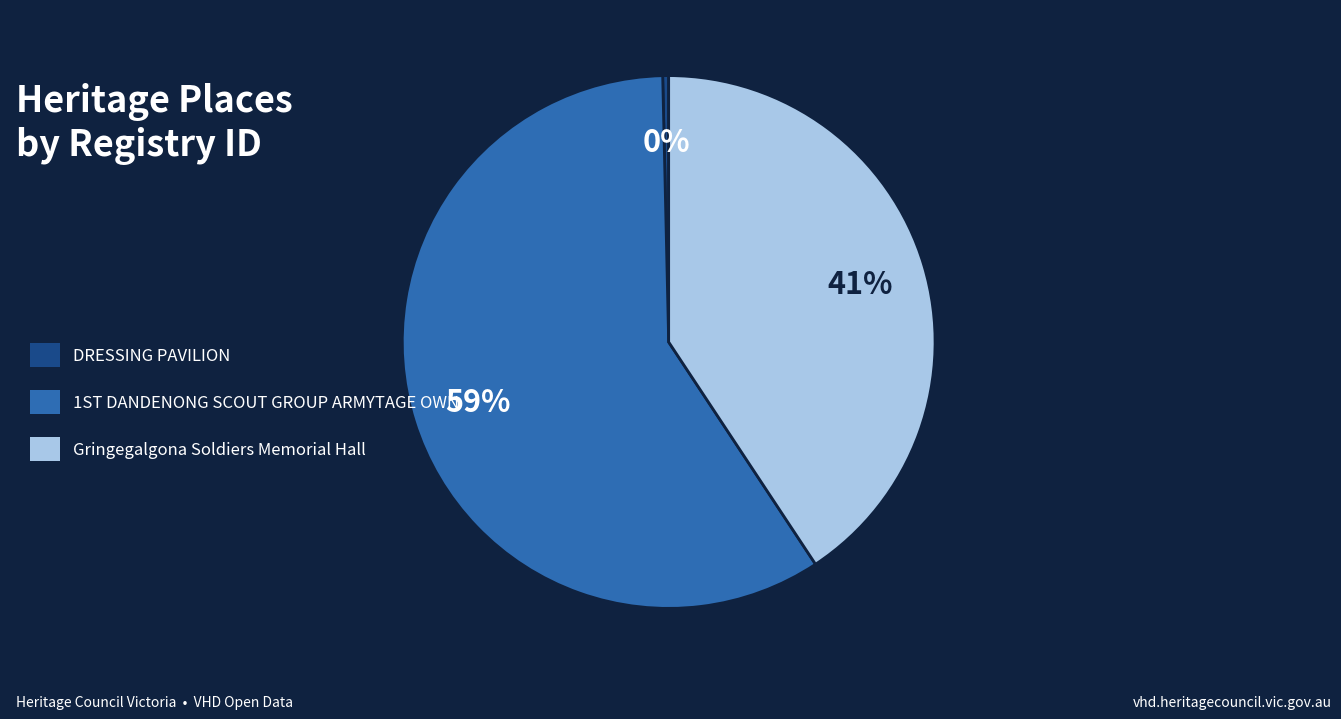

Which category has the smallest portion of the pie?

DRESSING PAVILION